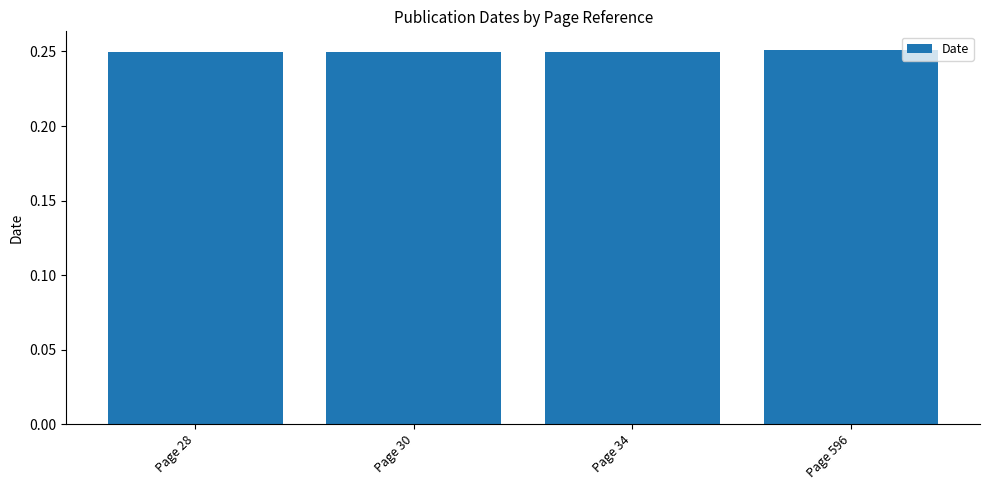

What is the sum of all values?

1.0